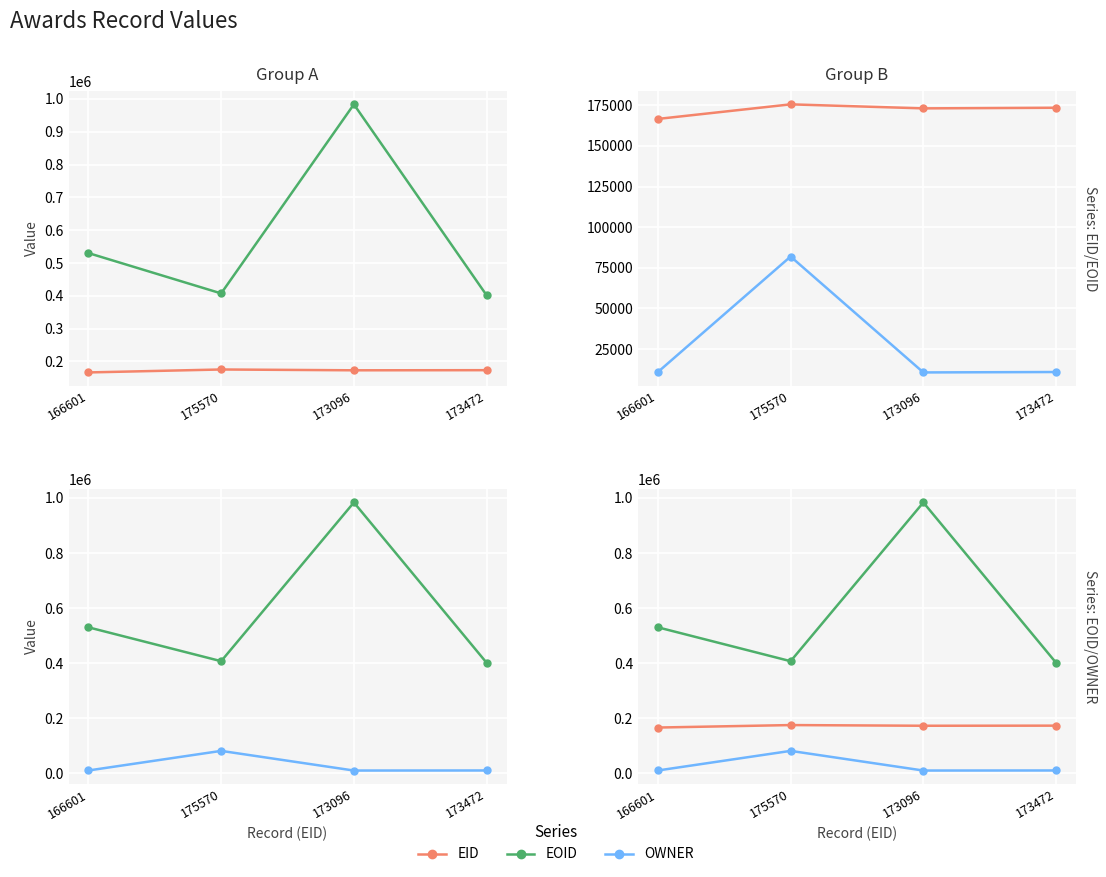

Is the value of EOID at 175570 greater than the value of OWNER at 175570?

Yes